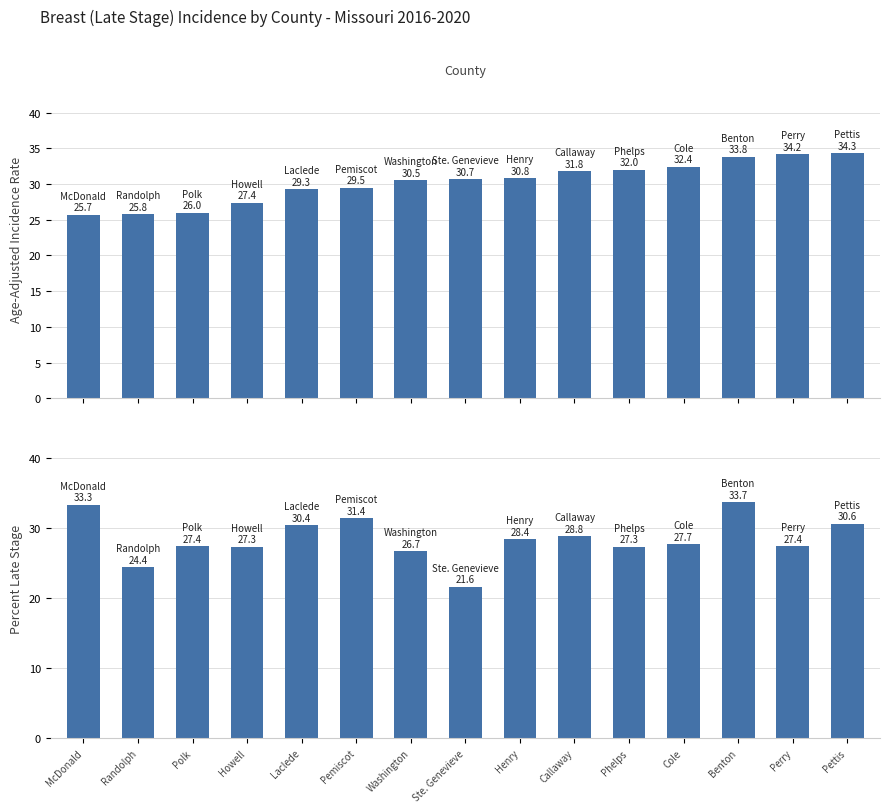

Read the Percent of Cases with Late Stage value at McDonald.

33.3